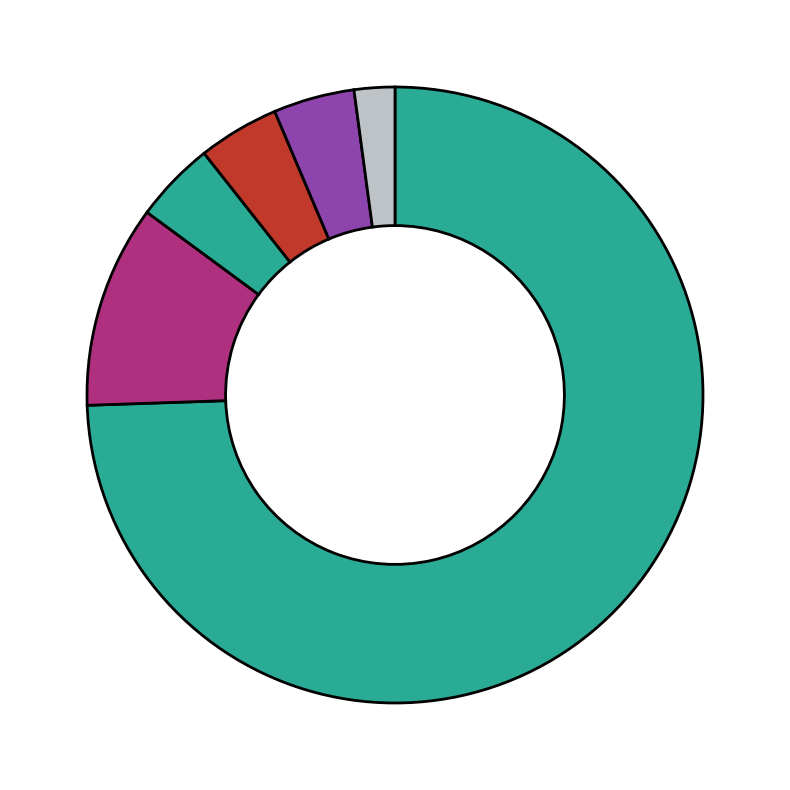

To the nearest percent, what is the difference between the largest and smallest slice percentages?

72%